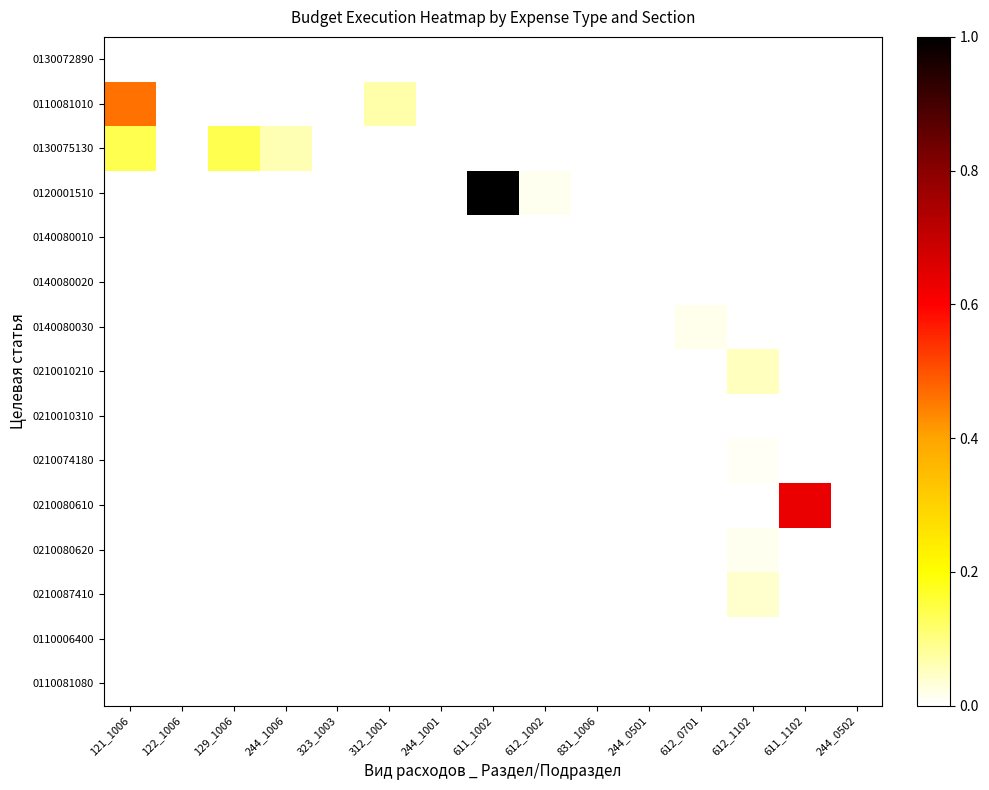

List the series in order of their peak value, highest first.

0120001510, 0210080610, 0110081010, 0130075130, 0210010210, 0210087410, 0140080030, 0210080620, 0210074180, 0130072890, 0140080010, 0210010310, 0140080020, 0110006400, 0110081080